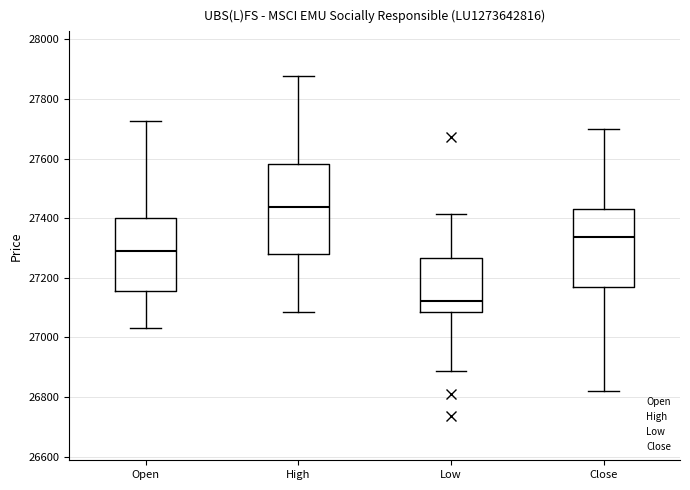

Reading left to right, transcribe this box plot: for each box, give where its median line is, the range the box spans, and where its two whiskers end, as read against the y-axis. The values are not printed on the chart, so give them approximately, as read against the axis.

Open: median 27280, box 27160 to 27400, whiskers 27040 to 27720
High: median 27440, box 27280 to 27580, whiskers 27080 to 27880
Low: median 27120, box 27080 to 27260, whiskers 26880 to 27420
Close: median 27340, box 27160 to 27440, whiskers 26820 to 27700